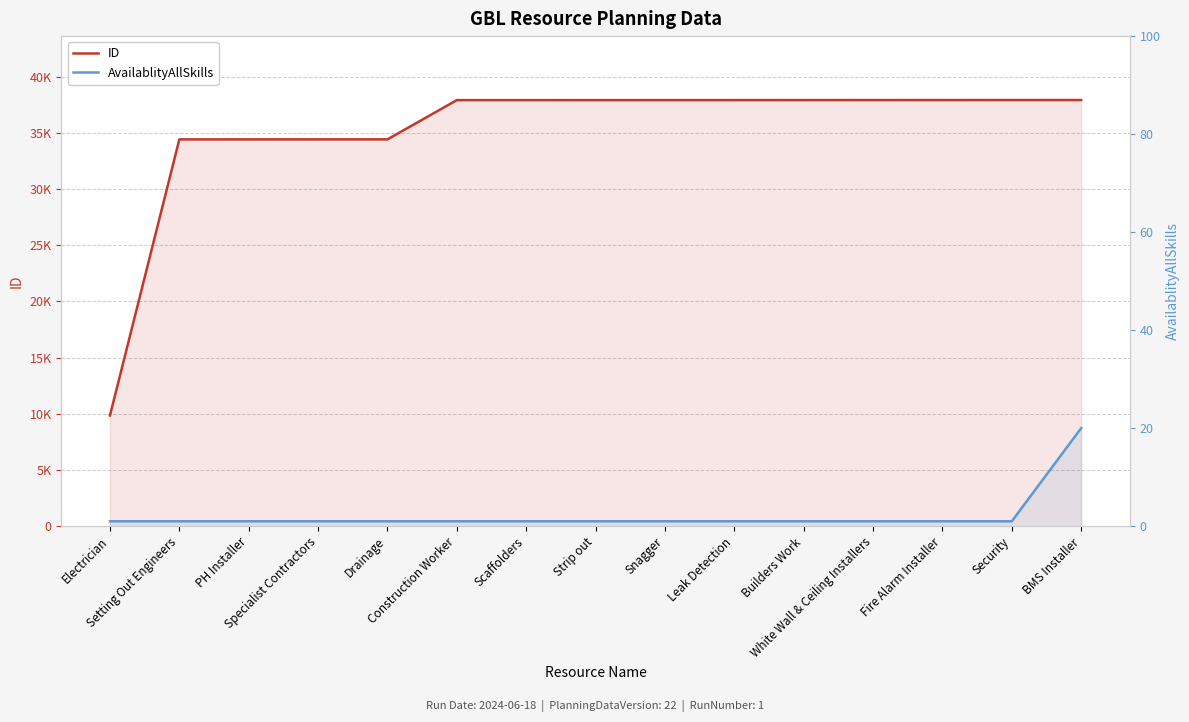

What is the label of the 13th point from the right?

PH Installer